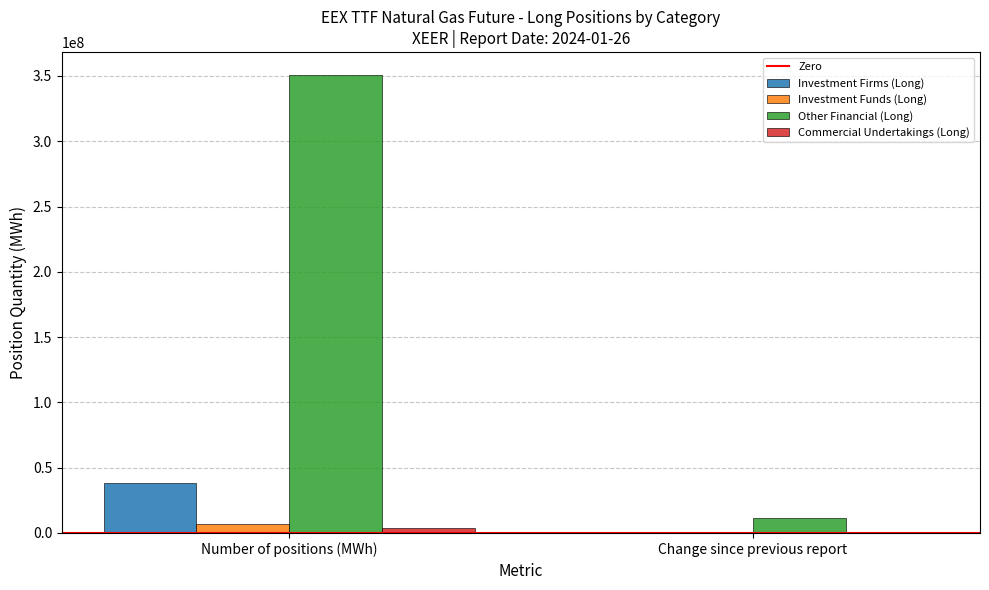

Does the chart contain stacked bars?

No